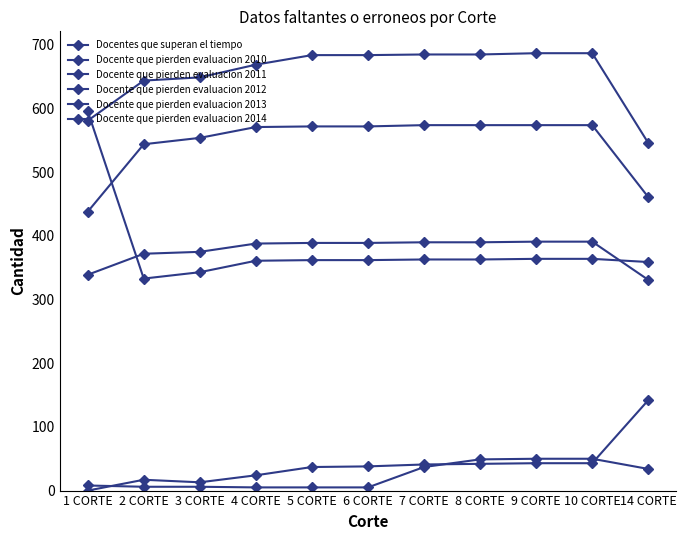

True or false: Docente que pierden evaluacion 2014 and Docente que pierden evaluacion 2012 cross at least once.

False